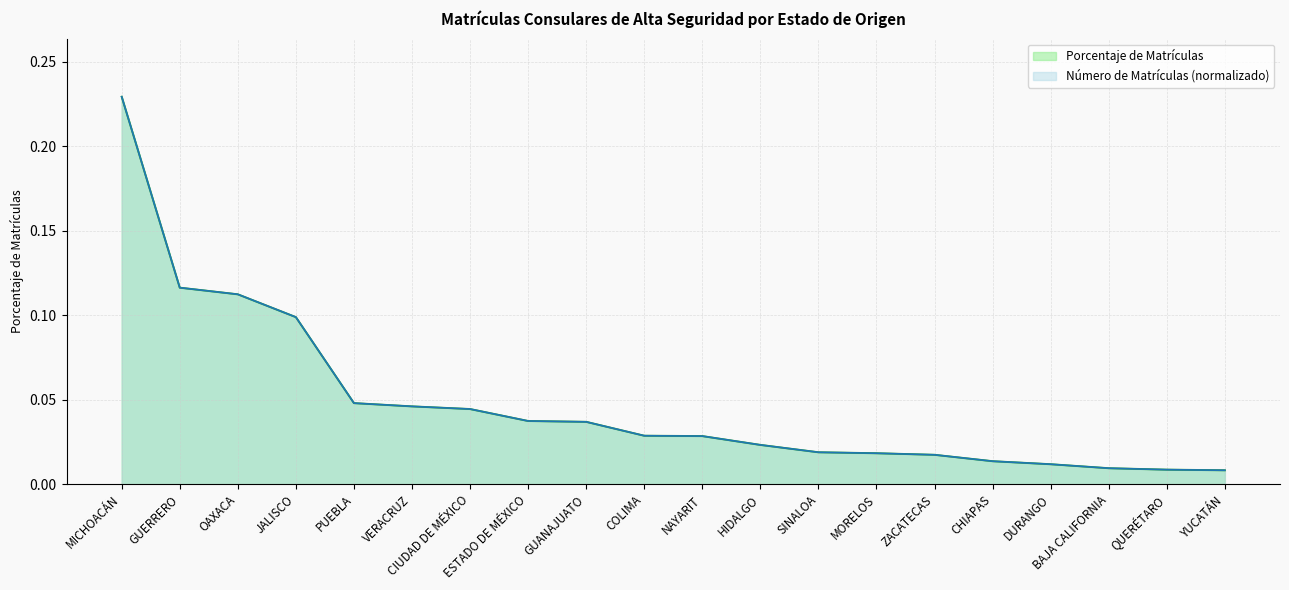

How many series are shown in this chart?

2